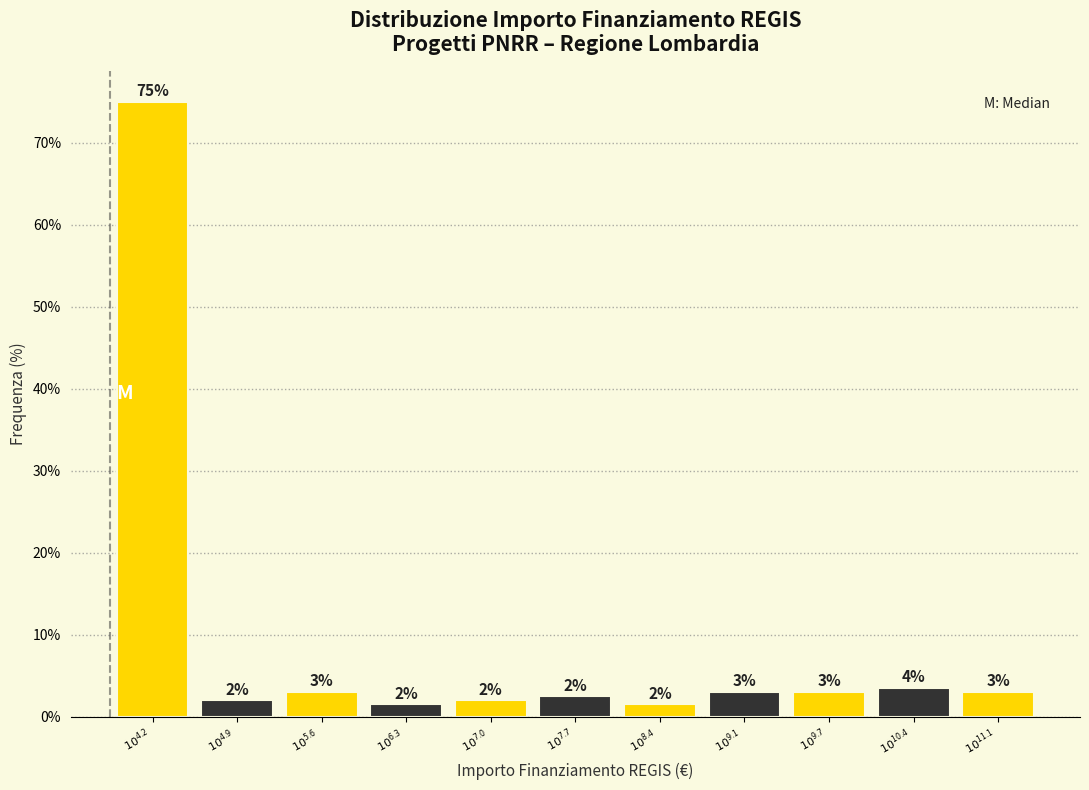

What is the smallest value displayed?

1.5